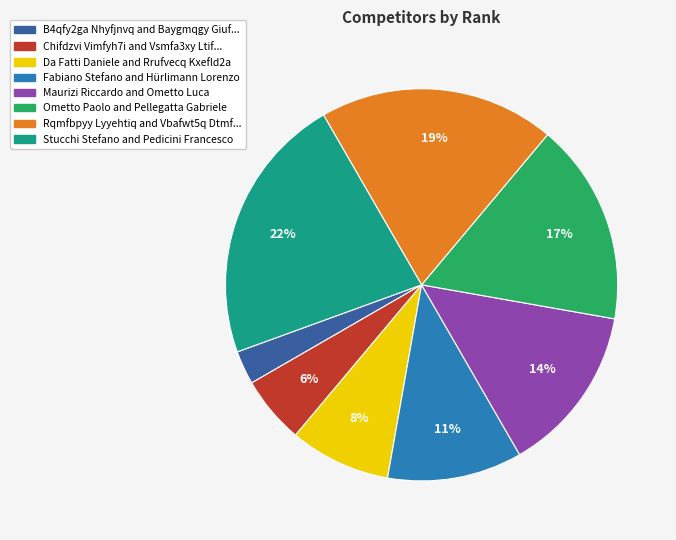

To the nearest percent, what is the difference between the largest and smallest slice percentages?

19%